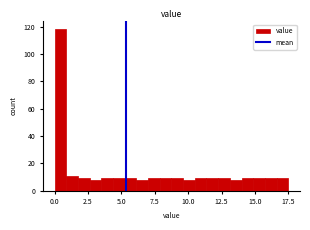

Around what value on the x-axis is the tallest bar? Give the approximate position of its centre, as read against the axis.

0.5